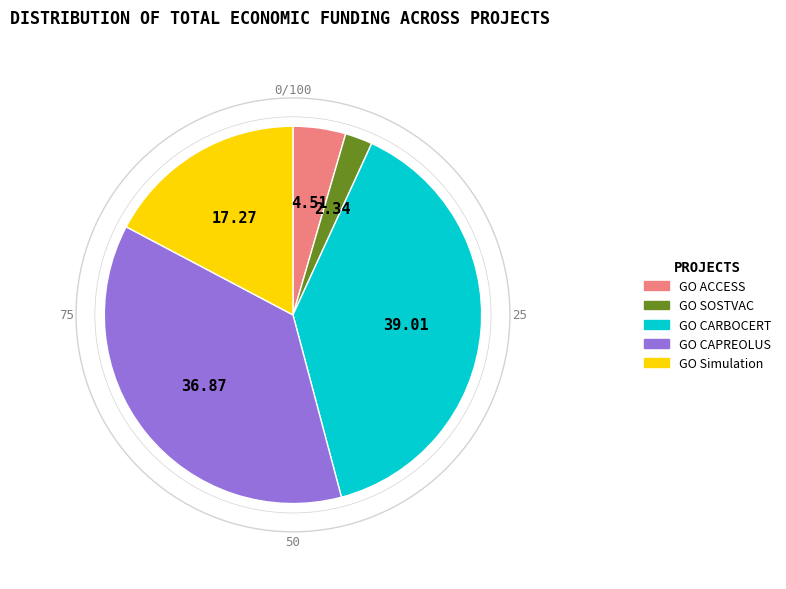

Is there any slice that represents more than half of the pie?

No